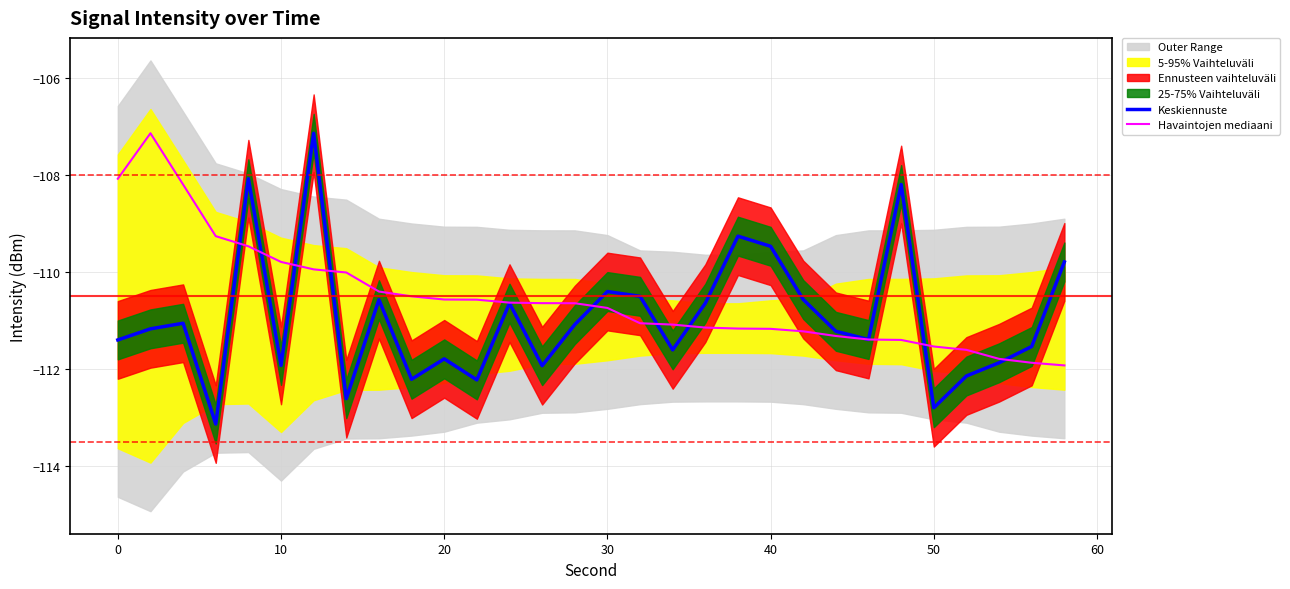

True or false: Keskiennuste has a value of -186.5 at 40.

False